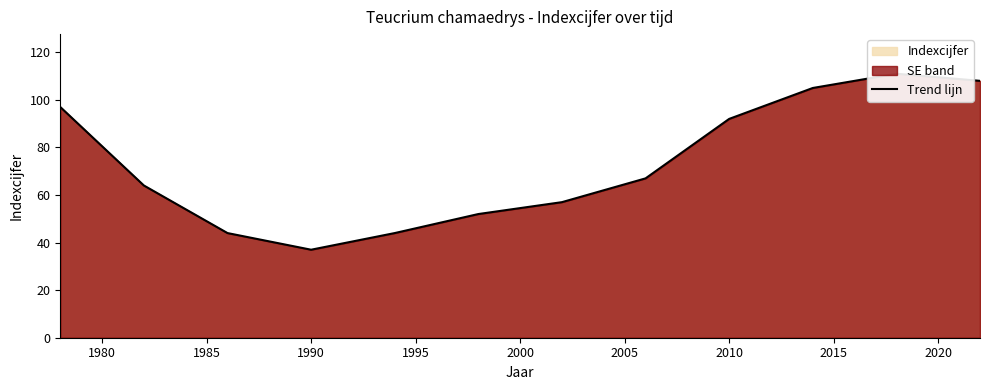

What is the average value?

73